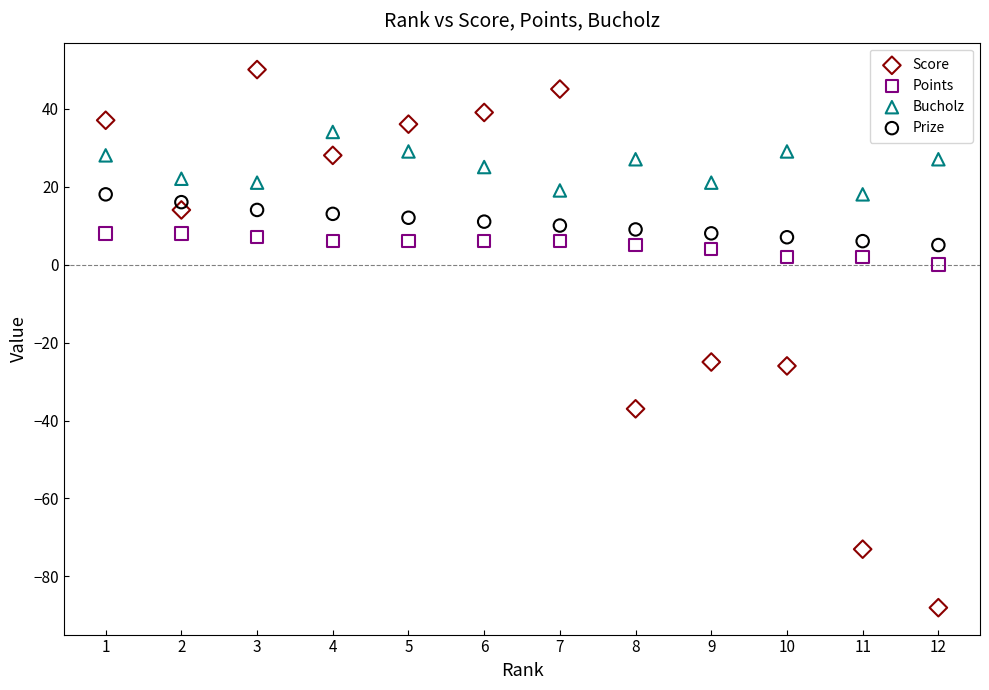

Which series reaches the maximum Y coordinate?

Score